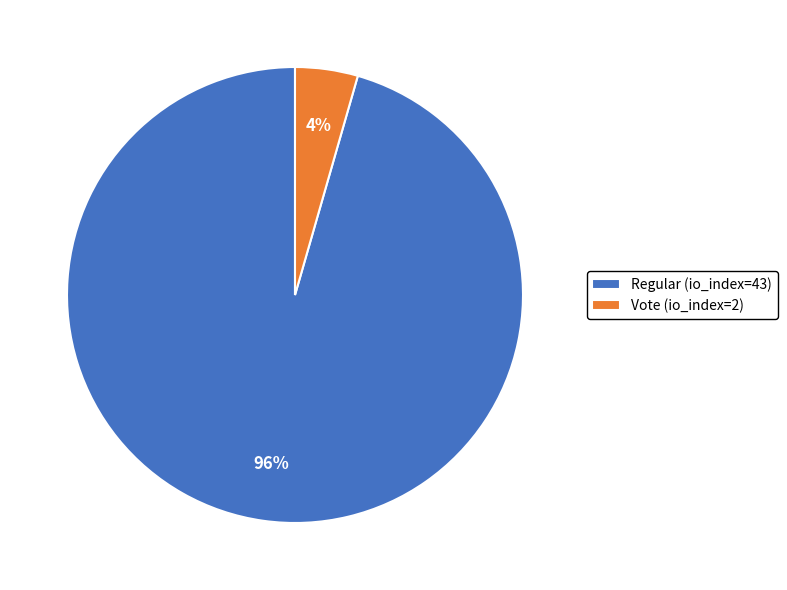

To the nearest percent, what is the average slice percentage?

50%